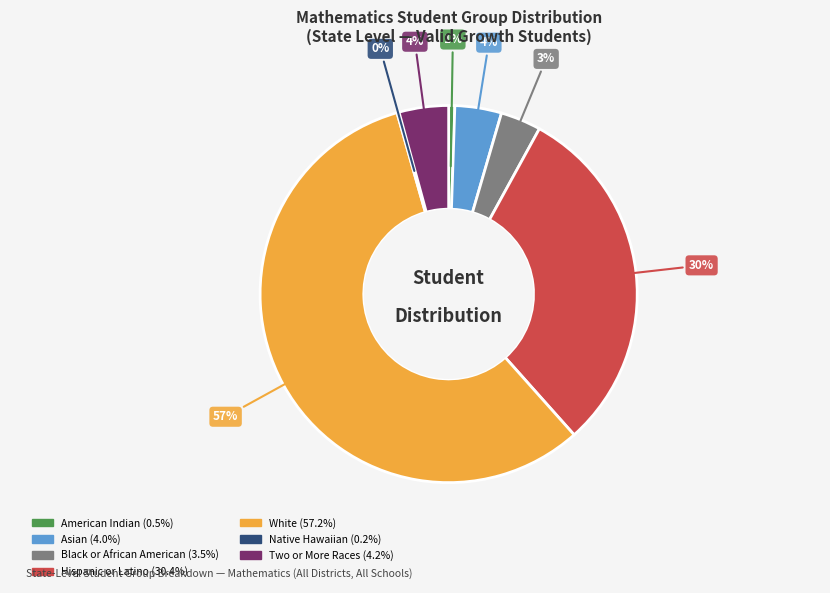

To the nearest percent, what is the average slice percentage?

14%